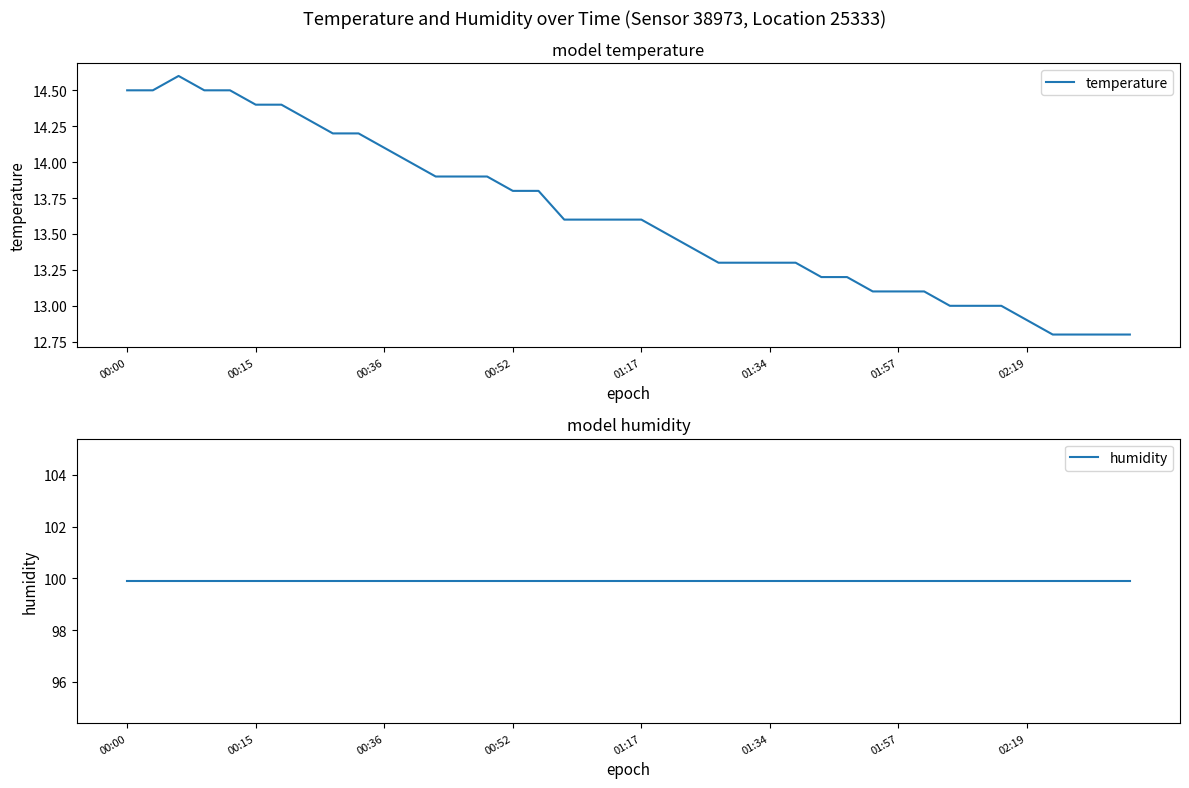

The temperature series shows 5.2 at 00:52. True or false?

False